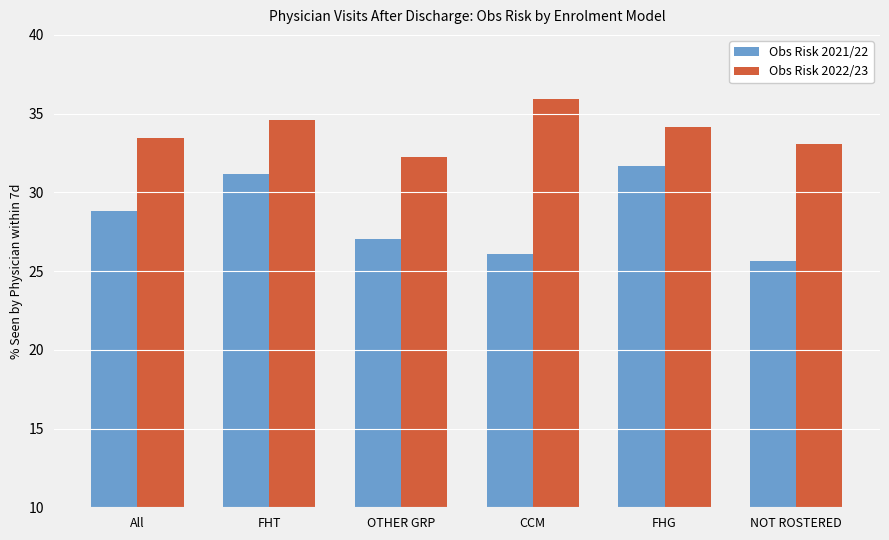

Which series has the largest total across all categories?

Obs Risk 2022/23